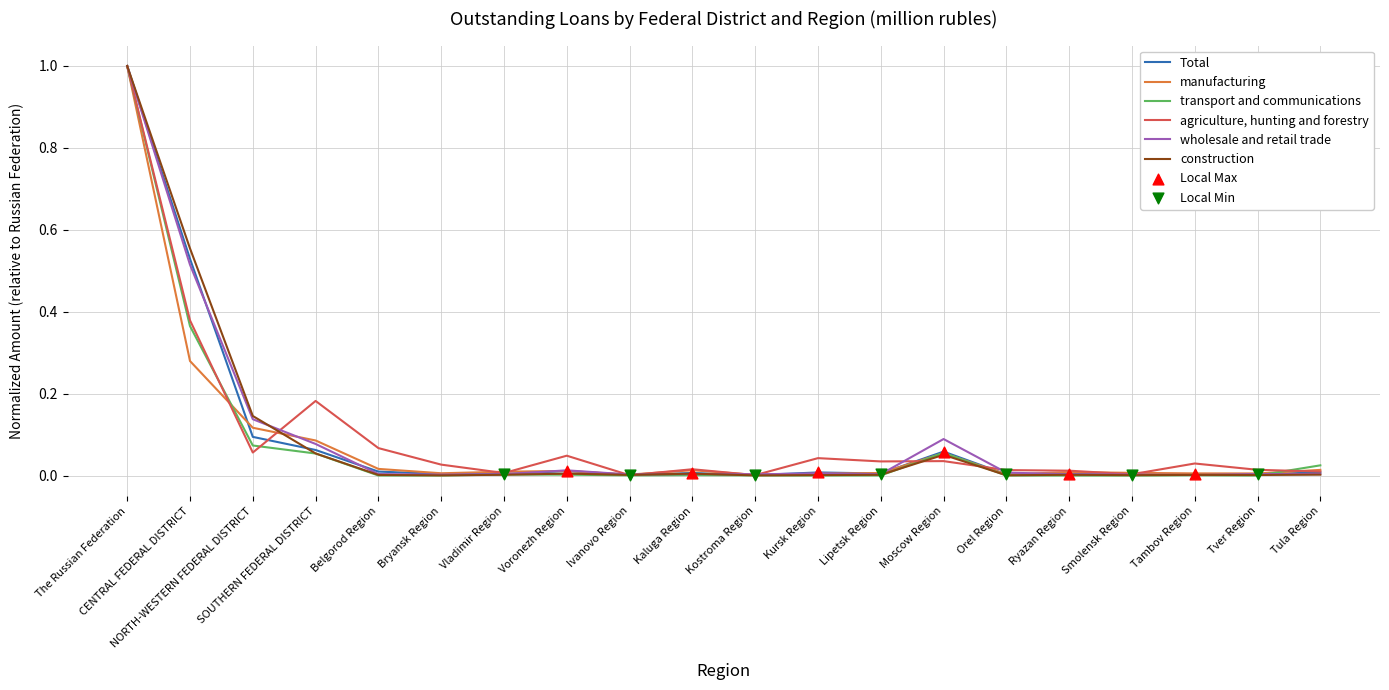

At which category is the sum across all series the highest?

The Russian Federation